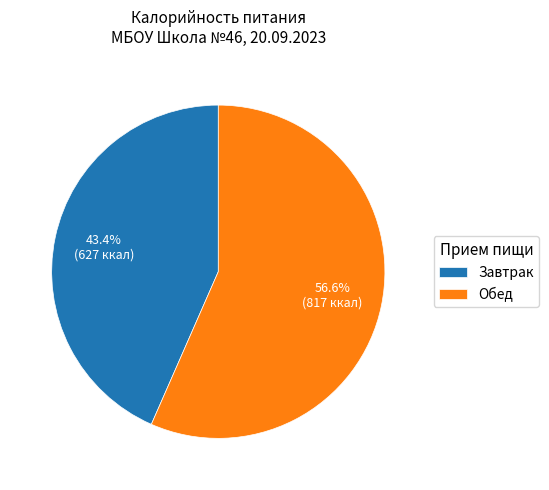

To the nearest percent, what is the average slice percentage?

50%